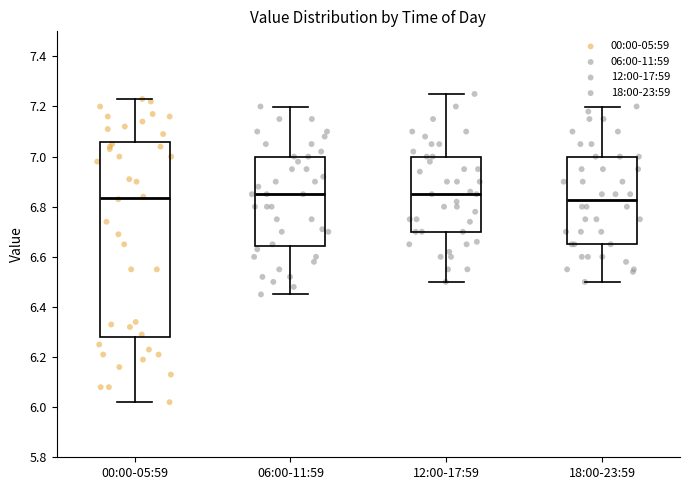

Reading left to right, transcribe this box plot: for each box, give where its median line is, the range the box spans, and where its two whiskers end, as read against the y-axis. The values are not printed on the chart, so give them approximately, as read against the axis.

00:00-05:59: median 6.84, box 6.28 to 7.06, whiskers 6.02 to 7.24
06:00-11:59: median 6.86, box 6.64 to 7.00, whiskers 6.46 to 7.20
12:00-17:59: median 6.86, box 6.70 to 7.00, whiskers 6.50 to 7.26
18:00-23:59: median 6.82, box 6.66 to 7.00, whiskers 6.50 to 7.20